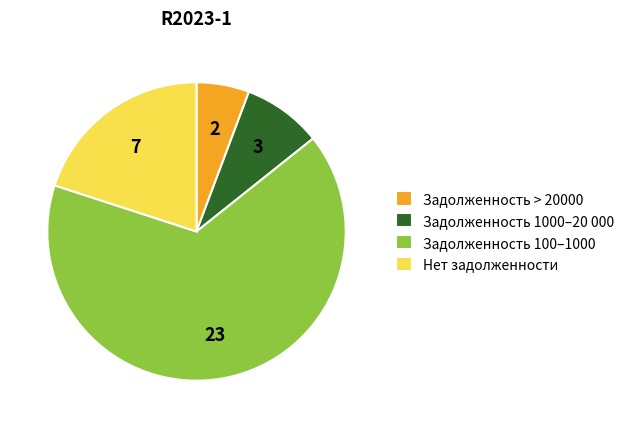

Does Задолженность 1000–20 000 represent more than half of the total?

No